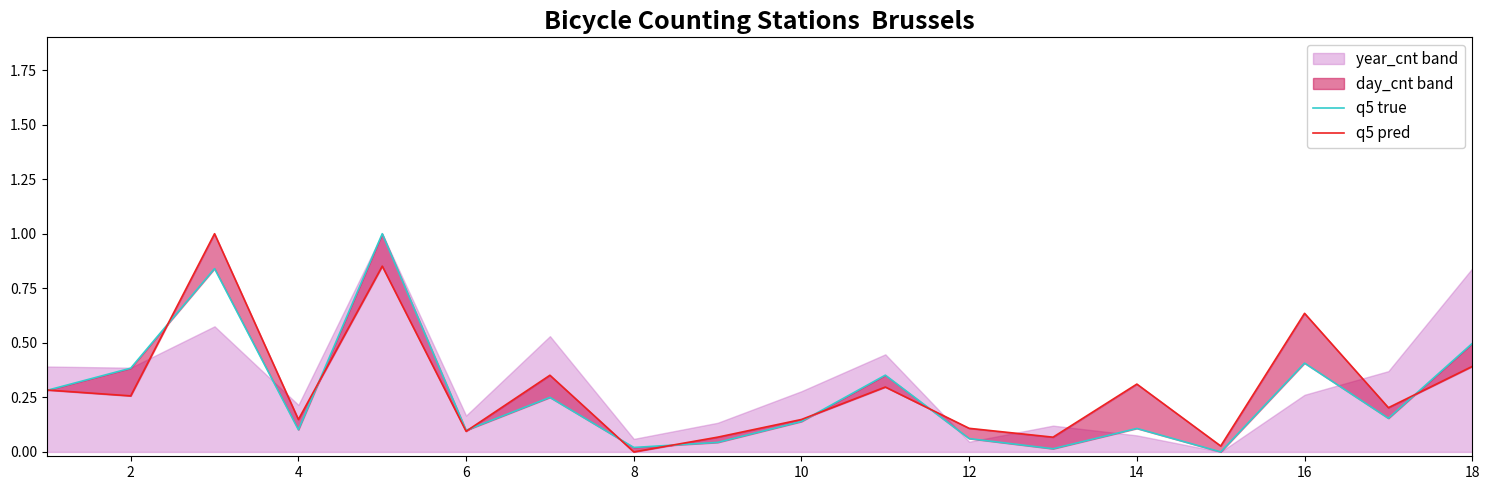

How many values in q5 pred are above zero?

17